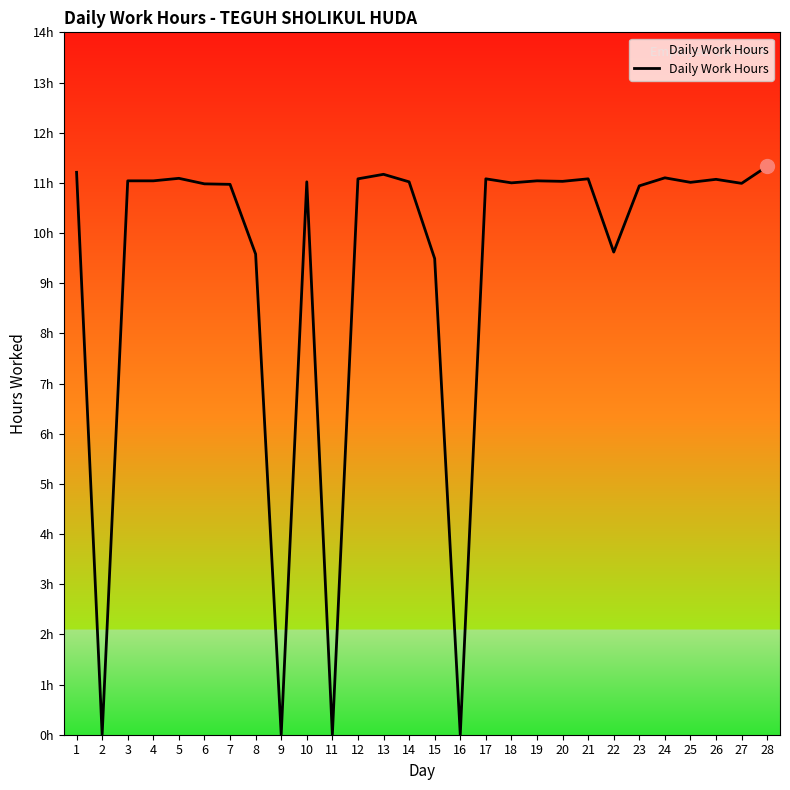

List the labels in order of value, smallest first.

2, 9, 11, 16, 15, 8, 22, 23, 7, 6, 27, 18, 25, 10, 14, 20, 3, 4, 19, 26, 12, 17, 21, 5, 24, 13, 1, 28